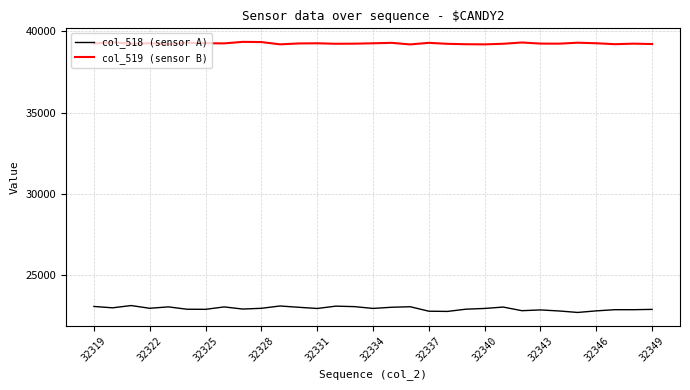

At how many categories does at least one series exceed 32550?

31